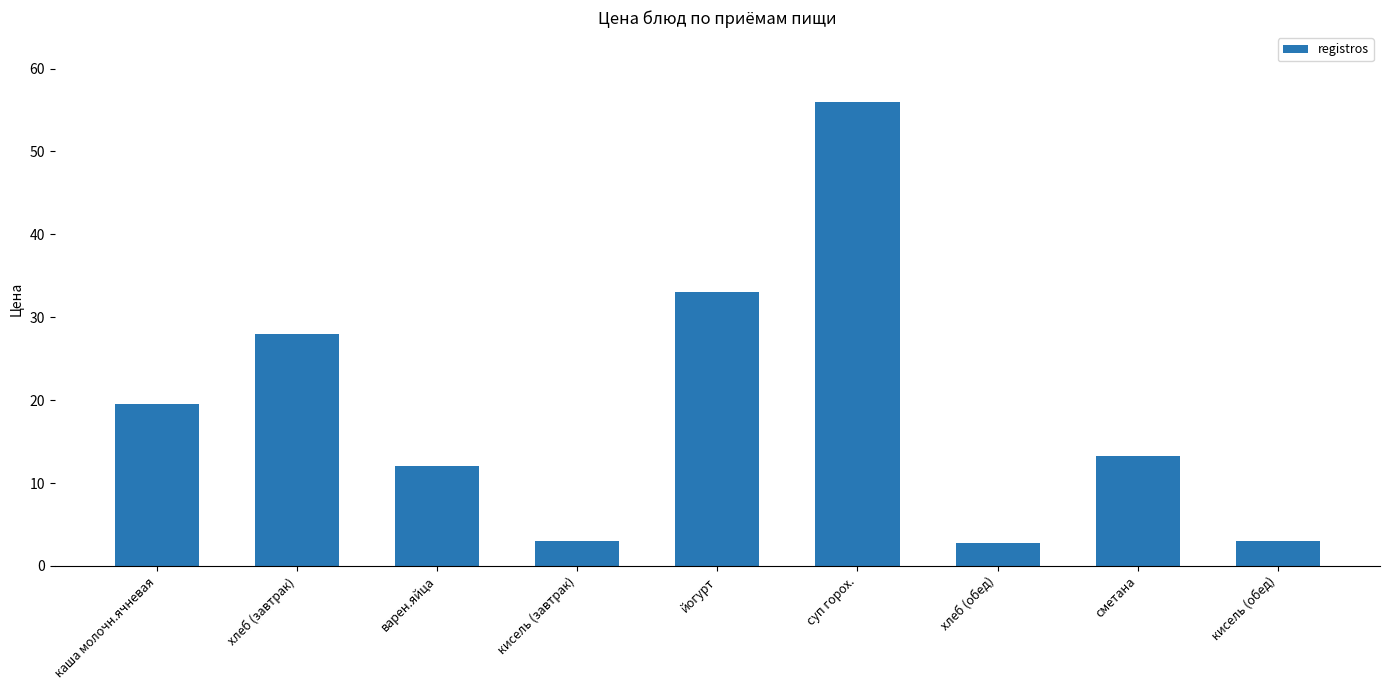

What is the maximum value shown in the chart?

56.0